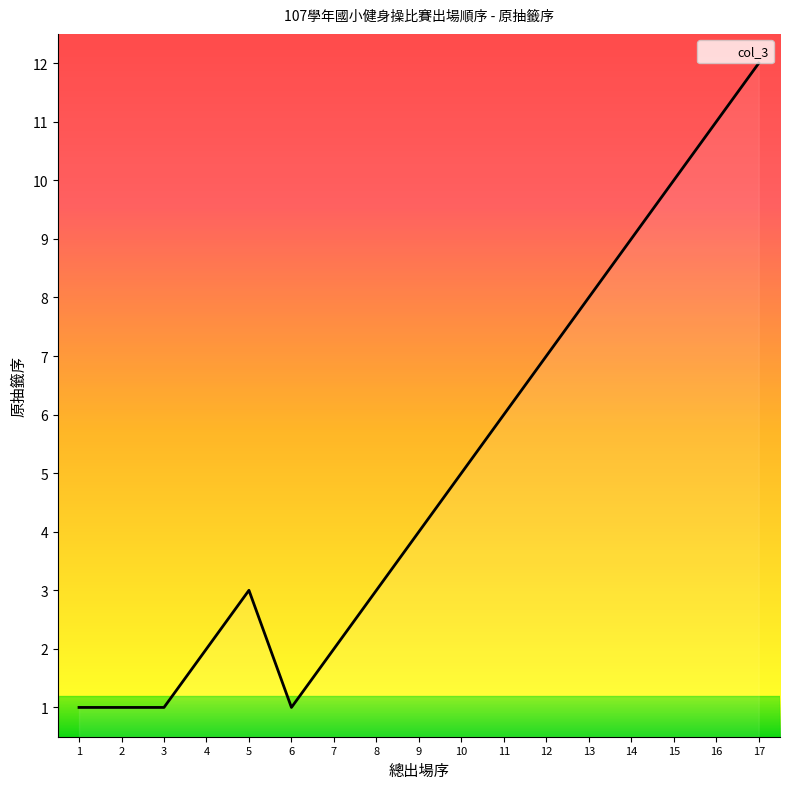

What is the approximate value at 3?

1